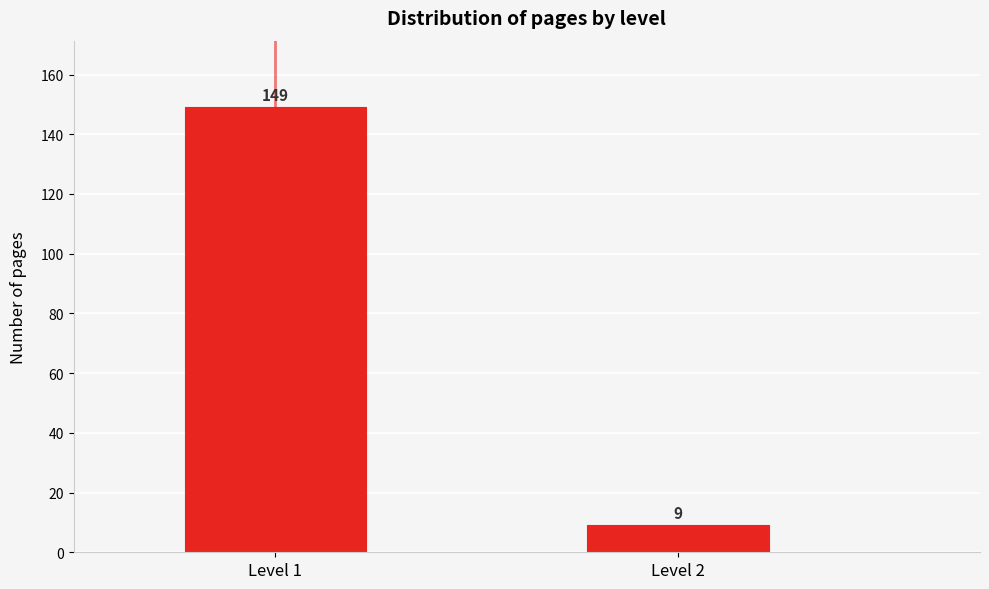

Reading left to right, extract all data points from this chart.

Level 1=149	Level 2=9